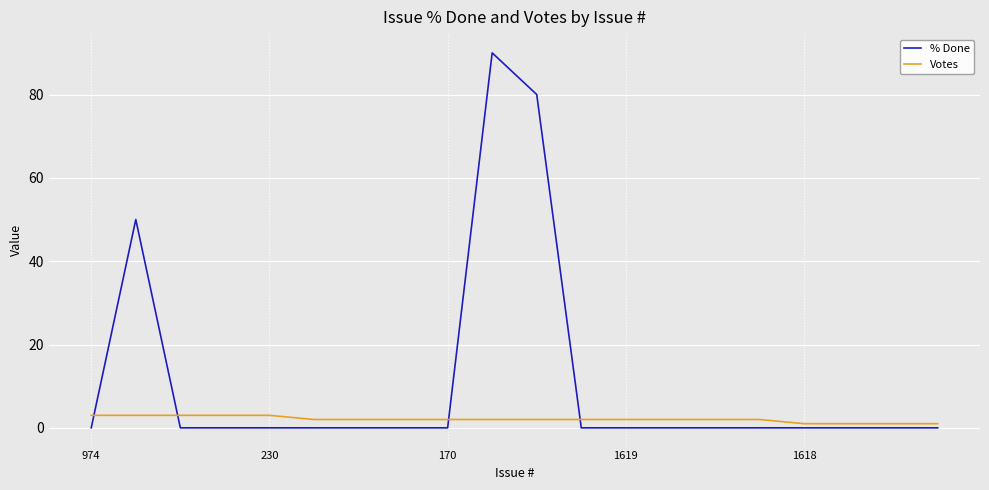

List the series in order of their overall mean, highest first.

% Done, Votes